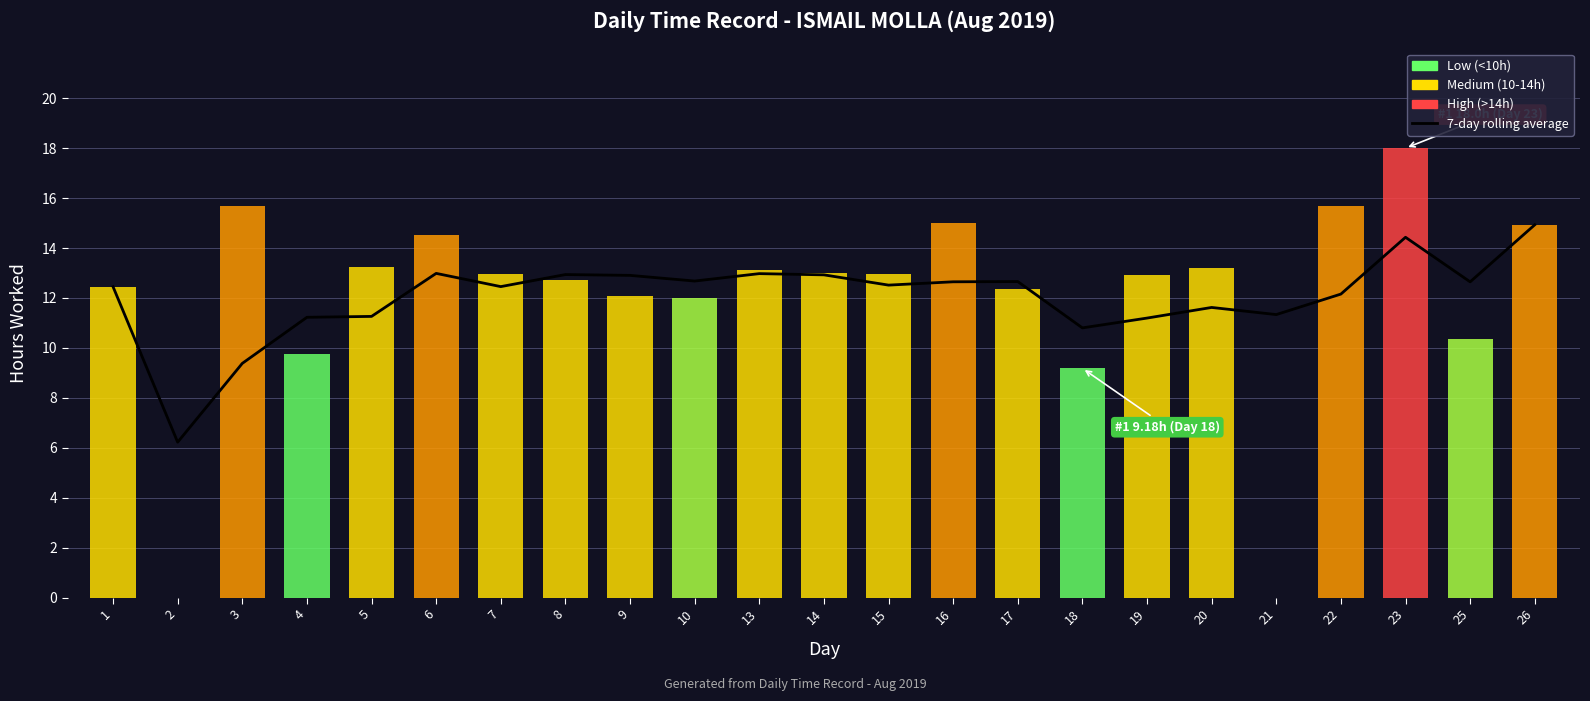

What is the smallest value displayed?

6.2